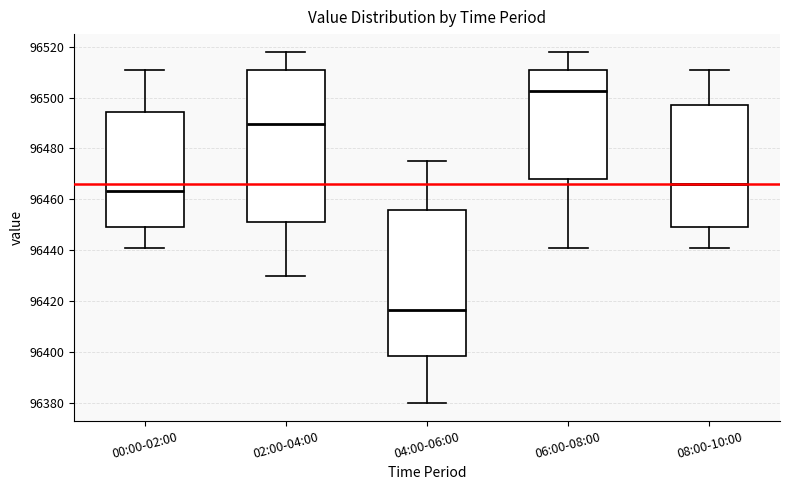

Where does the upper whisker of the box for 08:00-10:00 end on the y-axis? The values are not printed on the chart, so give them approximately, as read against the axis.

96512